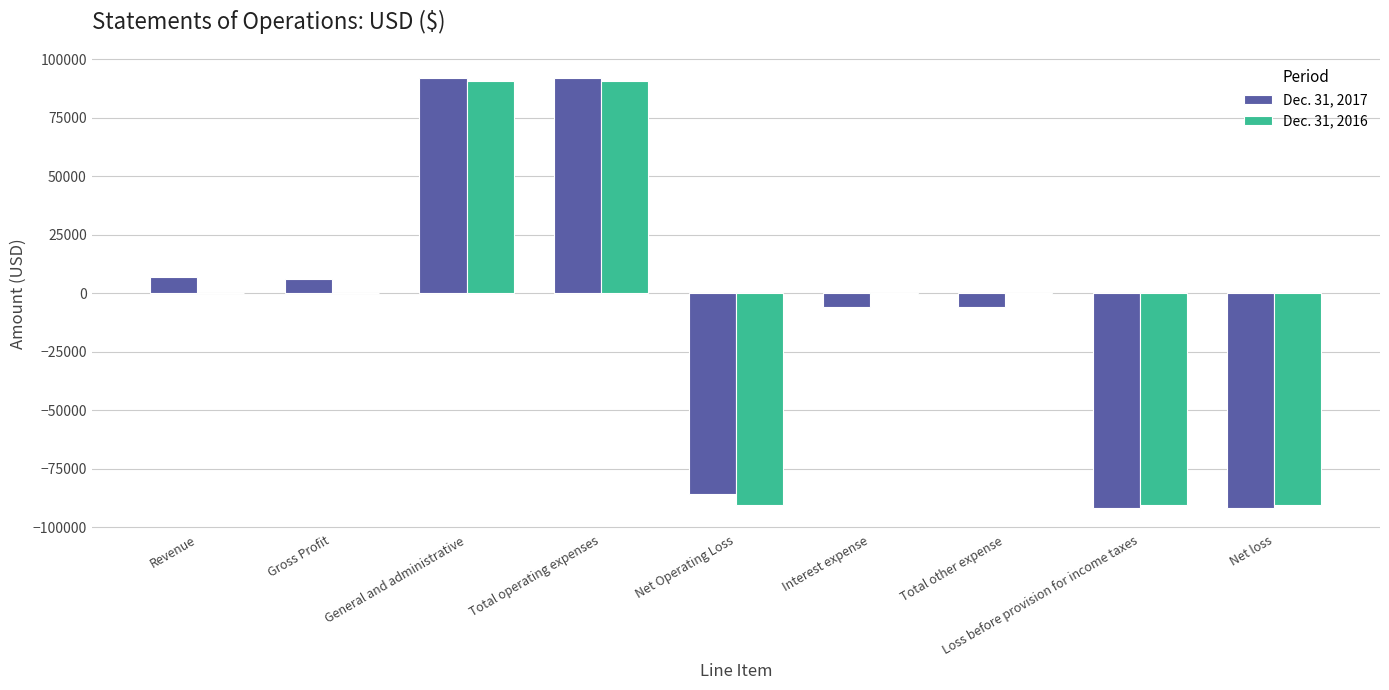

The Dec. 31, 2016 series shows 90495 at Total operating expenses. True or false?

True